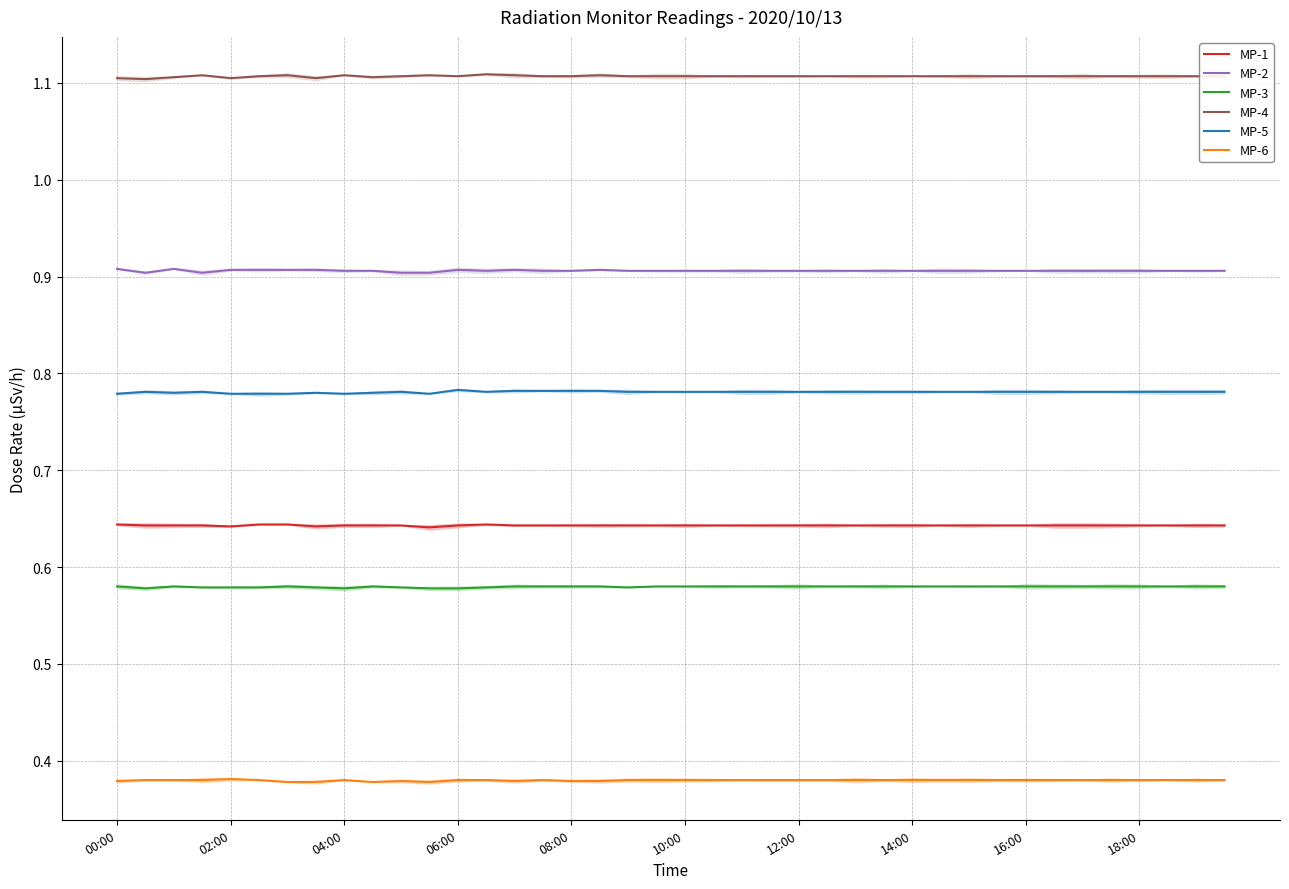

True or false: MP-4 has a value of 1.7 at 04:00.

False